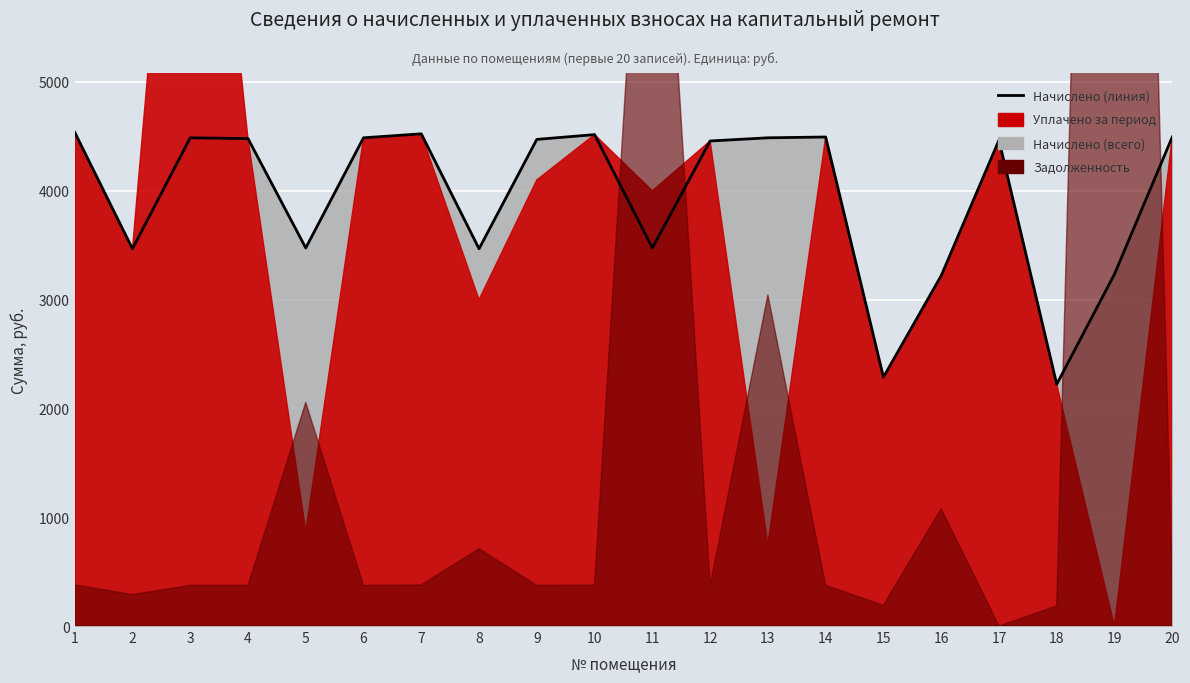

The chart shows a value of 2849.8 at 17. True or false?

False